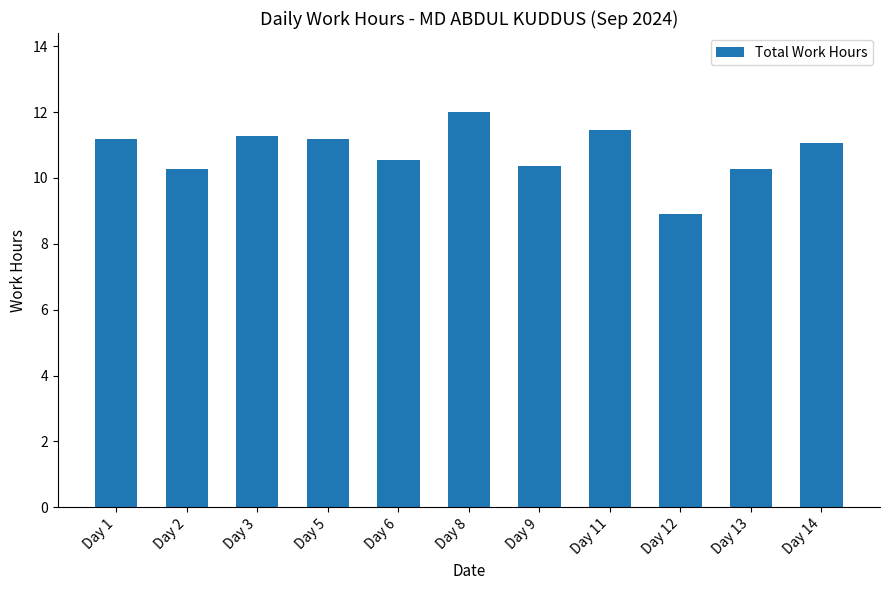

What is the change in value from Day 12 to Day 13?

+1.4